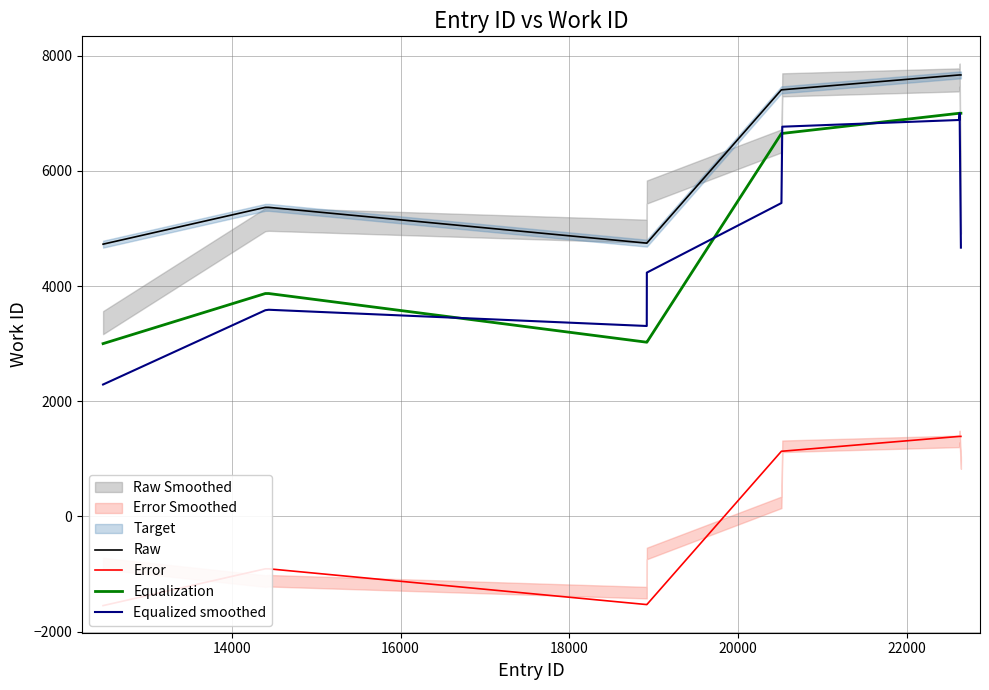

True or false: Equalized smoothed and Raw intersect in this chart.

False